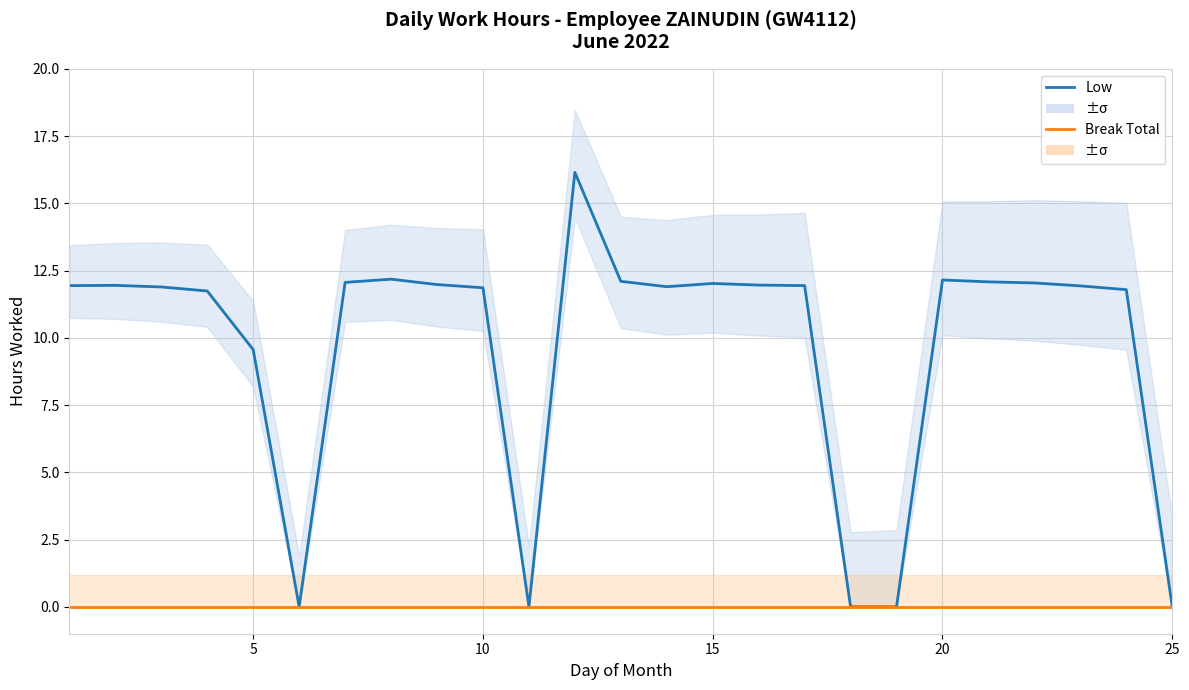

Reading left to right, extract all data points from this chart.

Low (Hours): 11.9	11.9	11.9	11.7	9.6	0.0	12.1	12.2	12.0	11.9	0.0	16.1	12.1	11.9	12.0	12.0	11.9	0.0	0.0	12.2	12.1	12.0	11.9	11.8	0.0
Break Total: 0.0	0.0	0.0	0.0	0.0	0.0	0.0	0.0	0.0	0.0	0.0	0.0	0.0	0.0	0.0	0.0	0.0	0.0	0.0	0.0	0.0	0.0	0.0	0.0	0.0